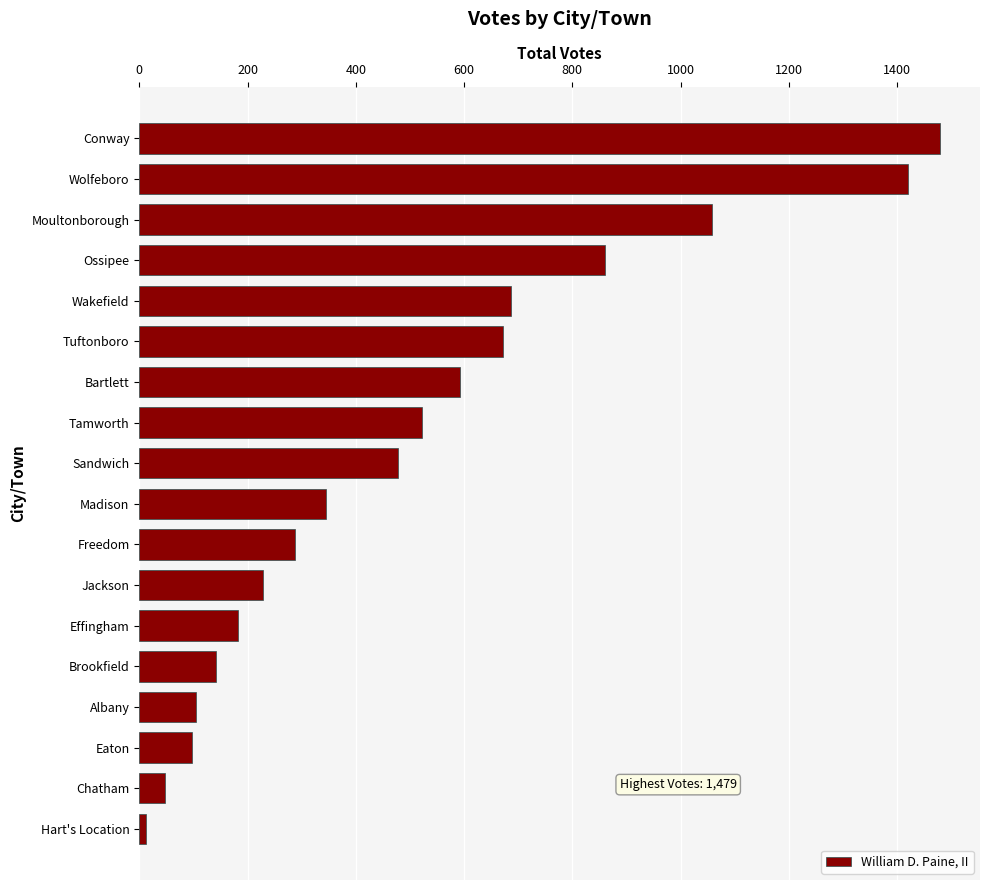

What is the sum of the values at Sandwich and Wolfeboro?

1898